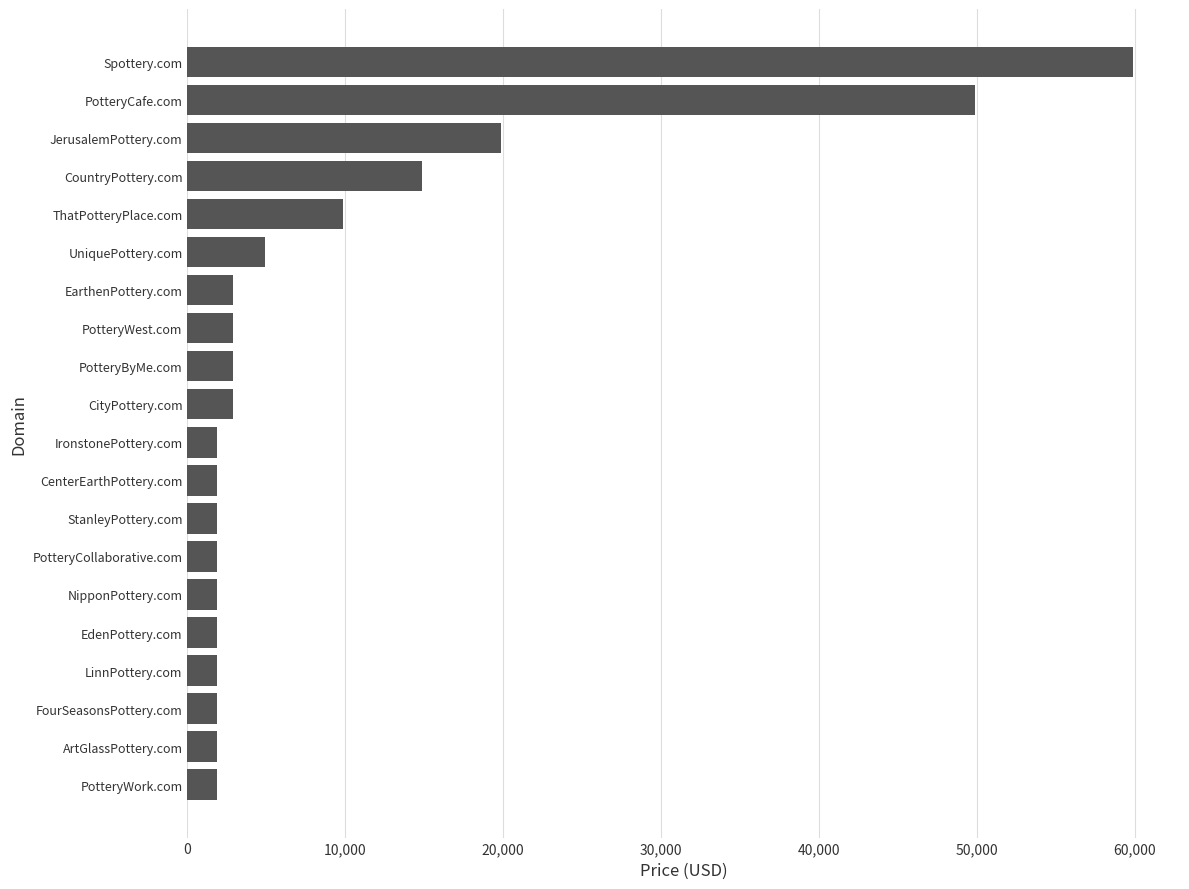

The value at PotteryCafe.com is 49888. True or false?

True